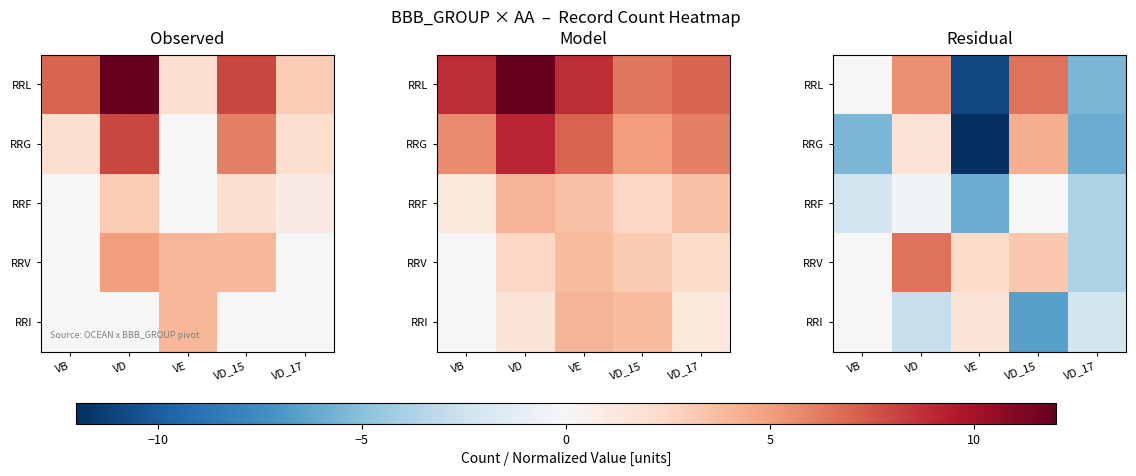

The value of RRG at VE is -2.6. True or false?

False